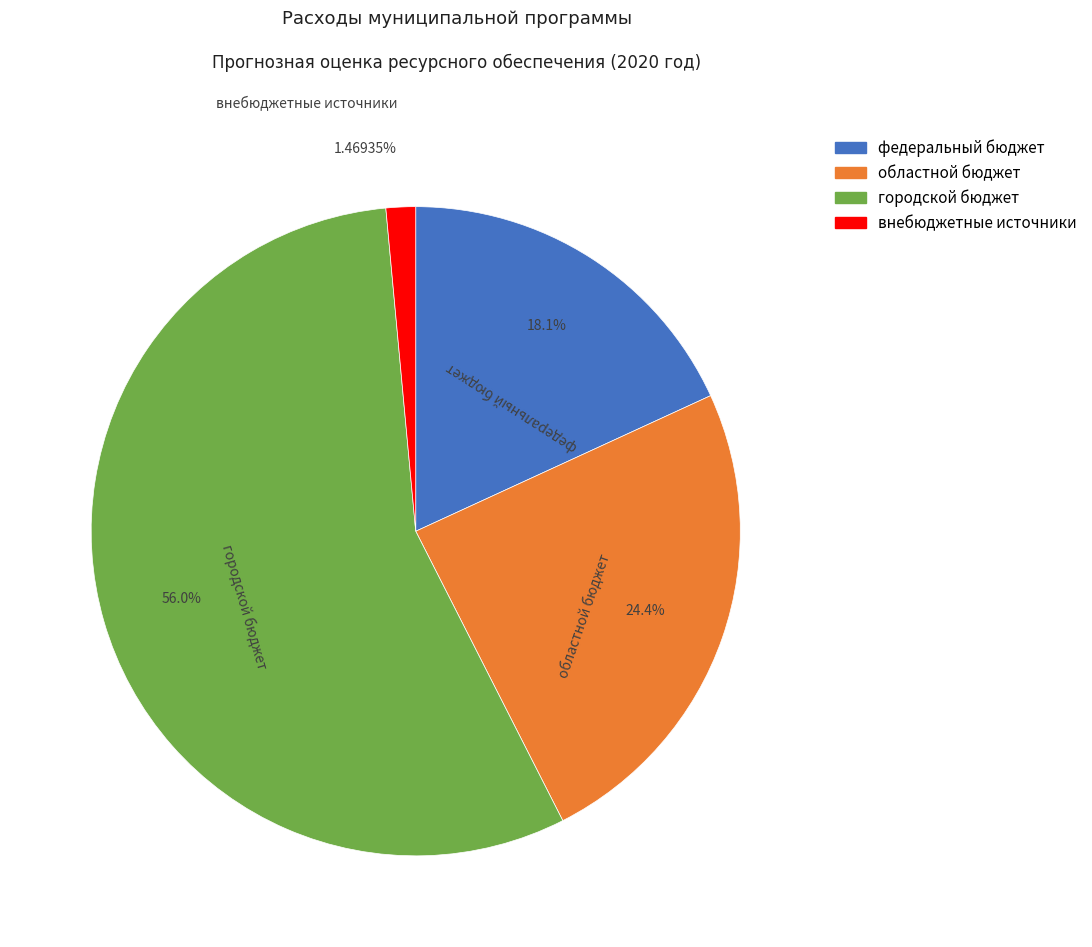

Which category has the biggest portion of the pie?

городской бюджет